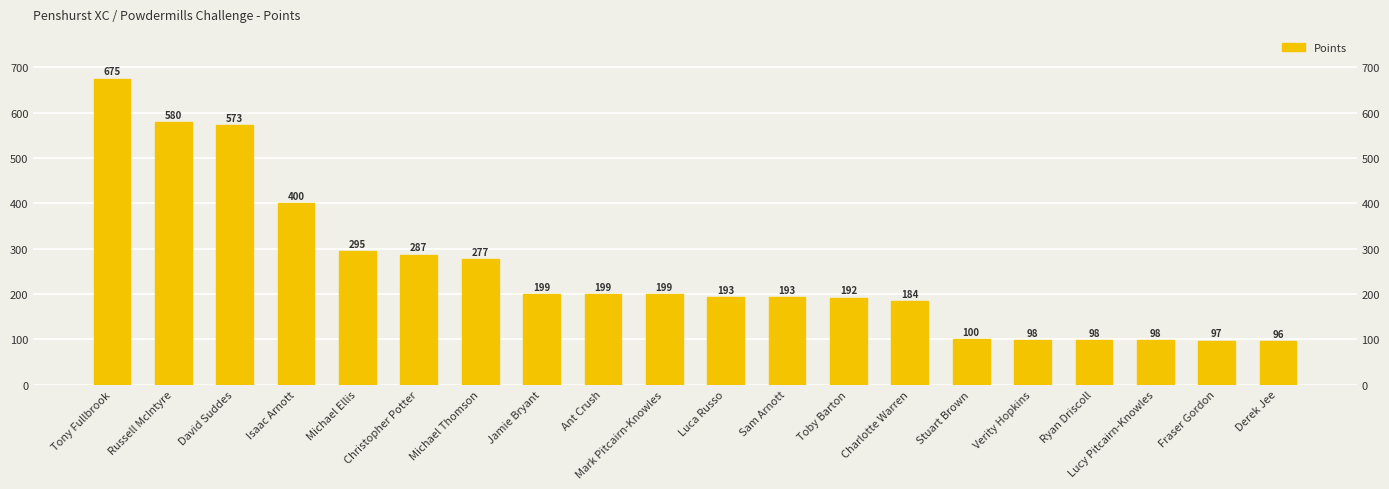

List the labels in order of value, smallest first.

Derek Jee, Fraser Gordon, Verity Hopkins, Ryan Driscoll, Lucy Pitcairn-Knowles, Stuart Brown, Charlotte Warren, Toby Barton, Luca Russo, Sam Arnott, Jamie Bryant, Ant Crush, Mark Pitcairn-Knowles, Michael Thomson, Christopher Potter, Michael Ellis, Isaac Arnott, David Suddes, Russell McIntyre, Tony Fullbrook